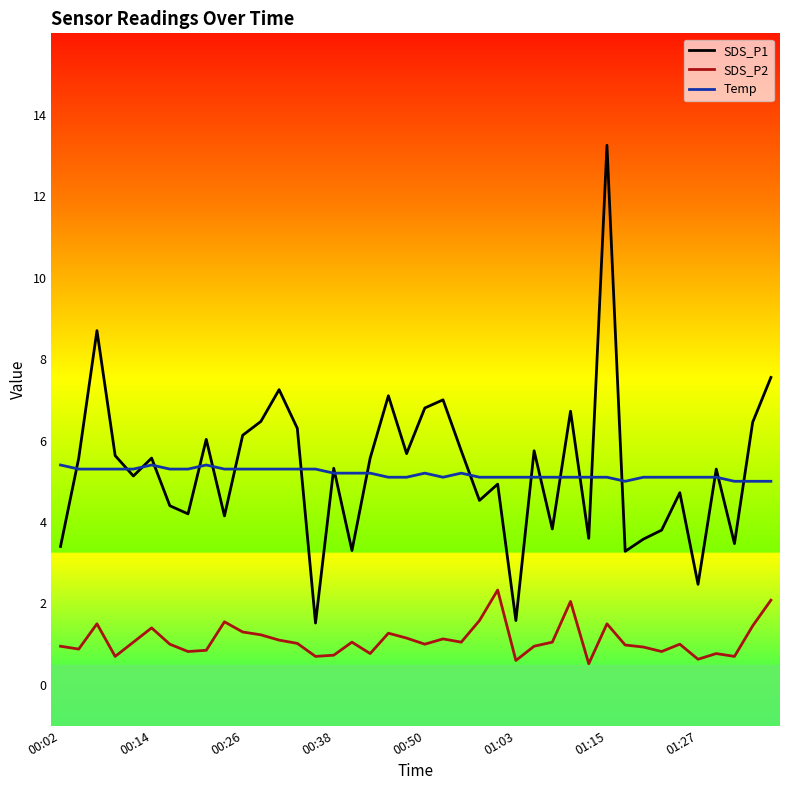

What is the minimum value for Temp?

5.0